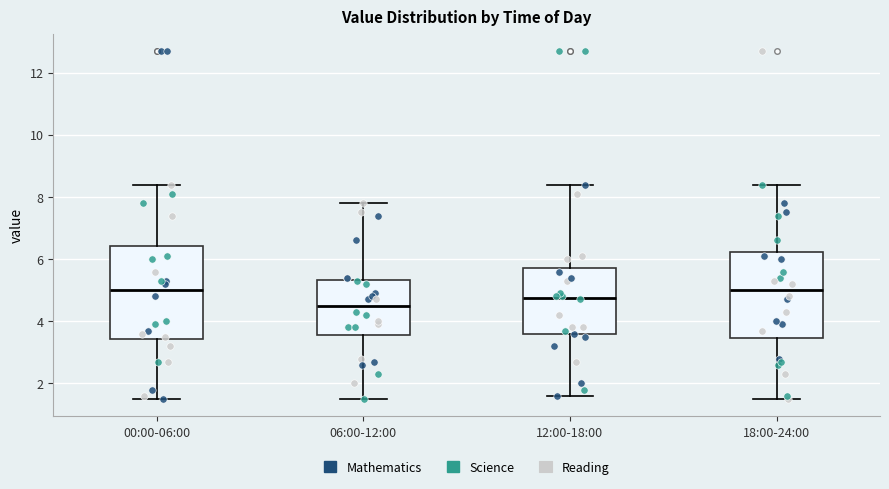

Reading left to right, transcribe this box plot: for each box, give where its median line is, the range the box spans, and where its two whiskers end, as read against the y-axis. The values are not printed on the chart, so give them approximately, as read against the axis.

00:00-06:00: median 5.0, box 3.4 to 6.4, whiskers 1.6 to 8.4
06:00-12:00: median 4.6, box 3.6 to 5.4, whiskers 1.6 to 7.8
12:00-18:00: median 4.8, box 3.6 to 5.8, whiskers 1.6 to 8.4
18:00-24:00: median 5.0, box 3.4 to 6.2, whiskers 1.6 to 8.4